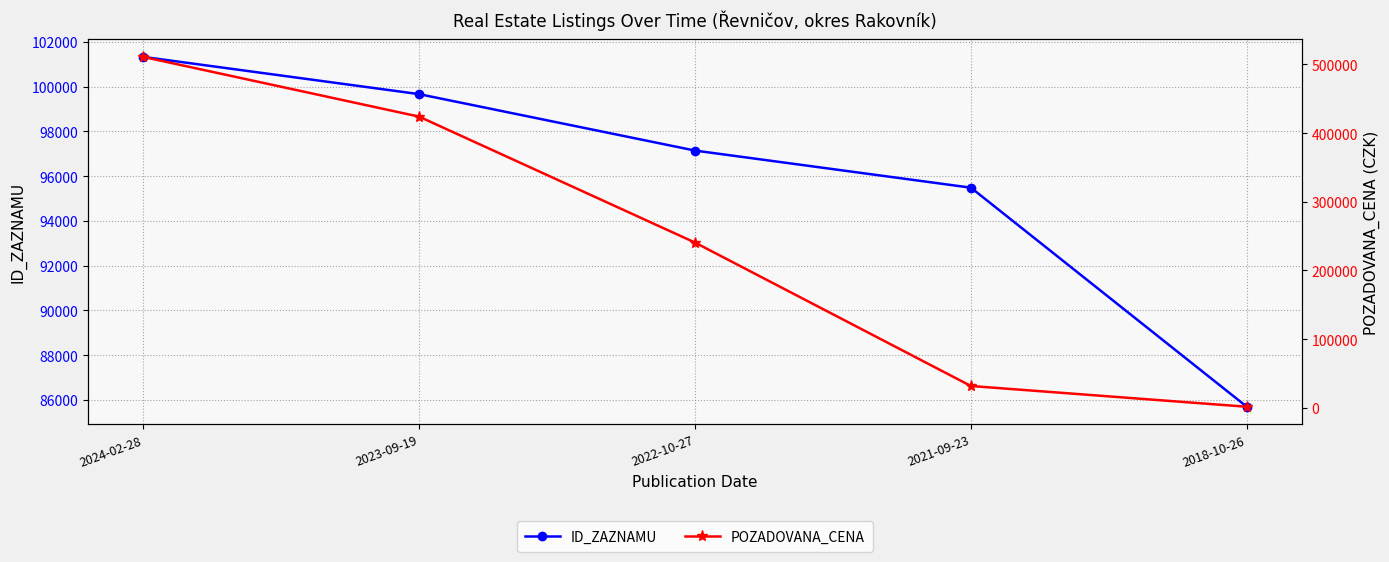

The ID_ZAZNAMU series shows 143432 at 2023-09-19. True or false?

False